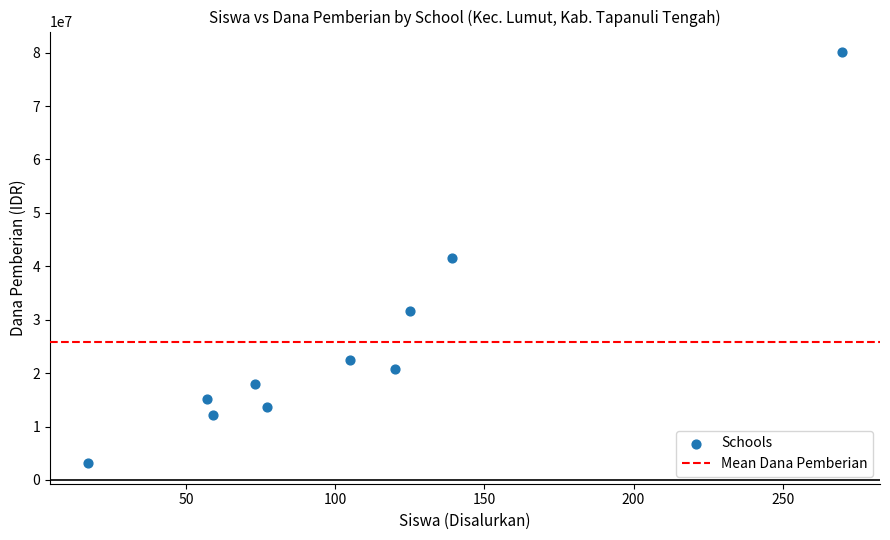

What is the average Y value?

25875000